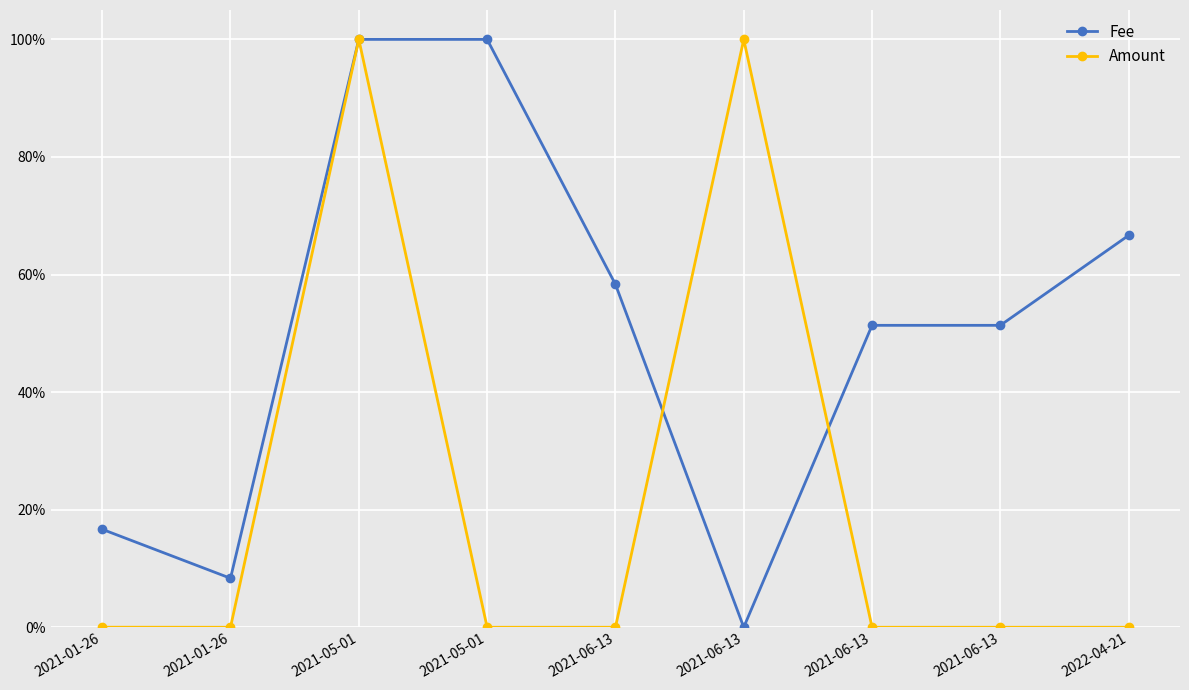

Reading left to right, what are all the values shown in this chart?

Fee: 0.2	0.1	1.0	1.0	0.6	0.0	0.5	0.5	0.7
Amount: 0.0	0.0	1.0	0.0	0.0	1.0	0.0	0.0	0.0